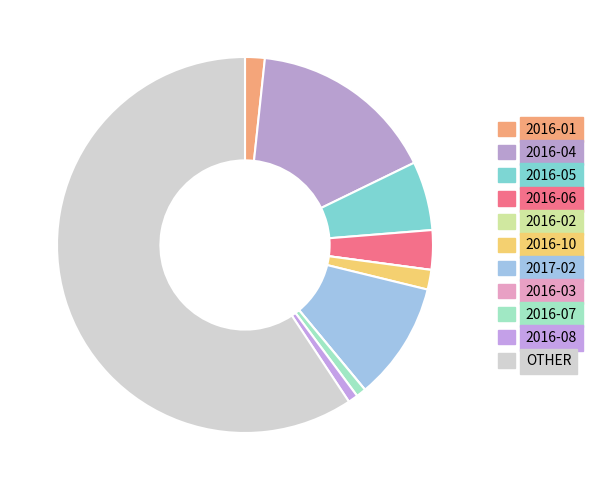

Rank the categories by value from lowest to highest.

2016-02, 2016-03, 2016-07, 2016-08, 2016-01, 2016-10, 2016-06, 2016-05, 2017-02, 2016-04, OTHER